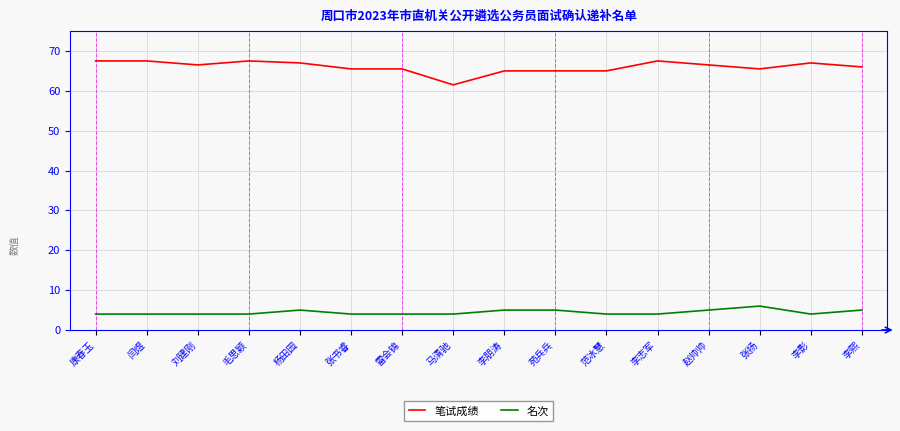

What is the greatest value displayed?

67.5